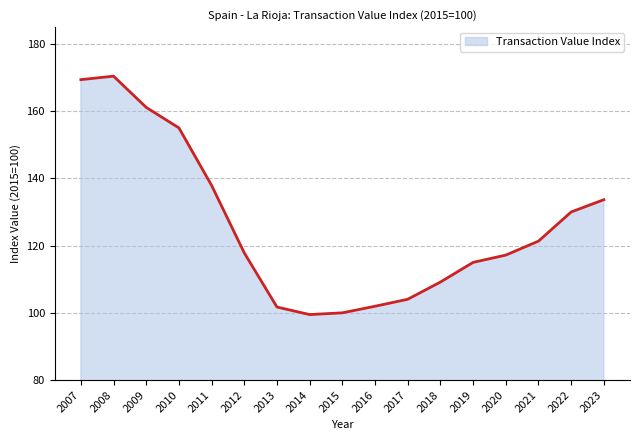

The value at 2013 is 101.7. True or false?

True